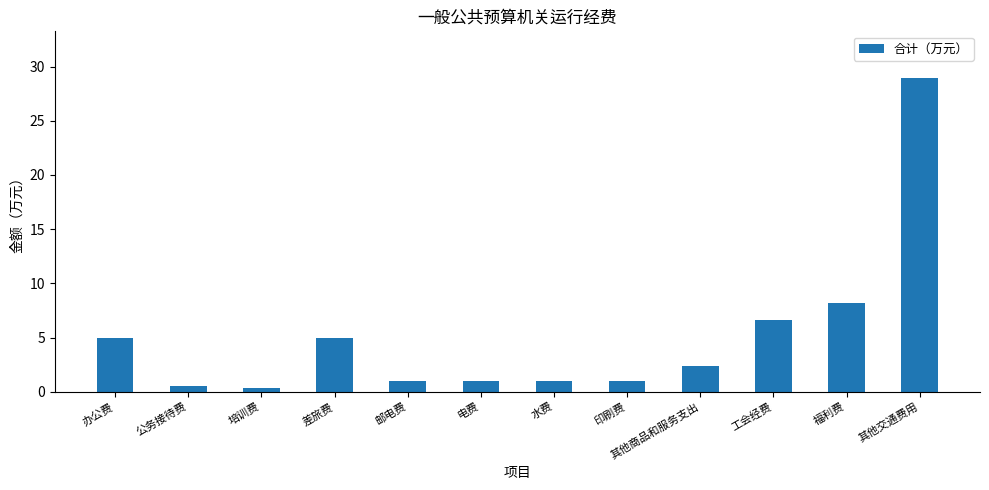

What is the sum of the values at 办公费 and 其他商品和服务支出?

7.3